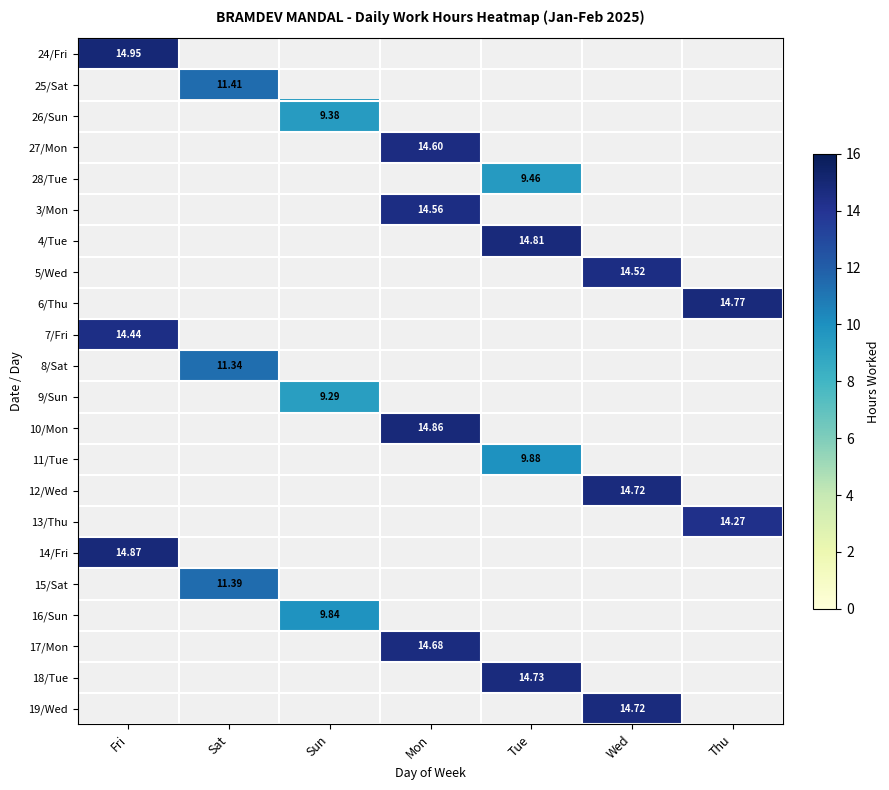

How many series are shown in this chart?

22